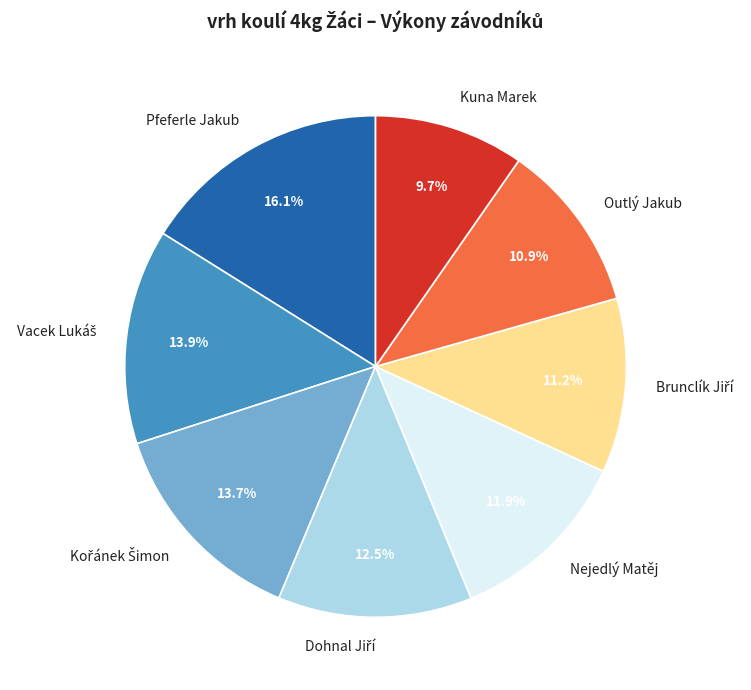

What percentage is NOT represented by Nejedlý Matěj?

88.1%